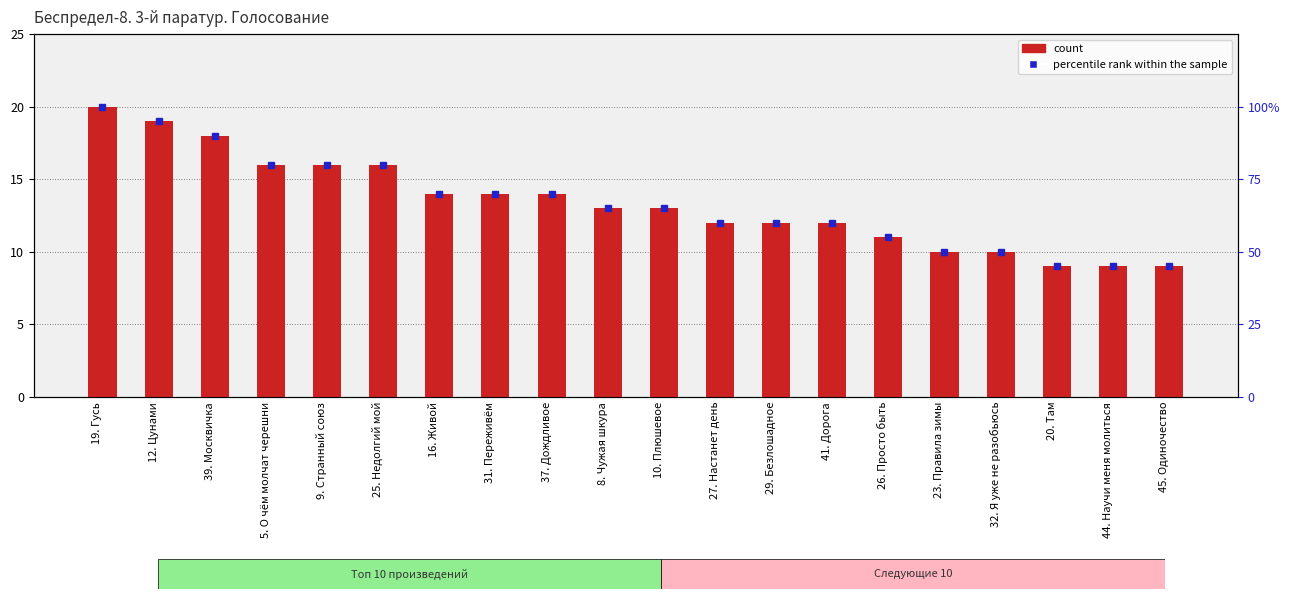

What is the sum of all count values?

267